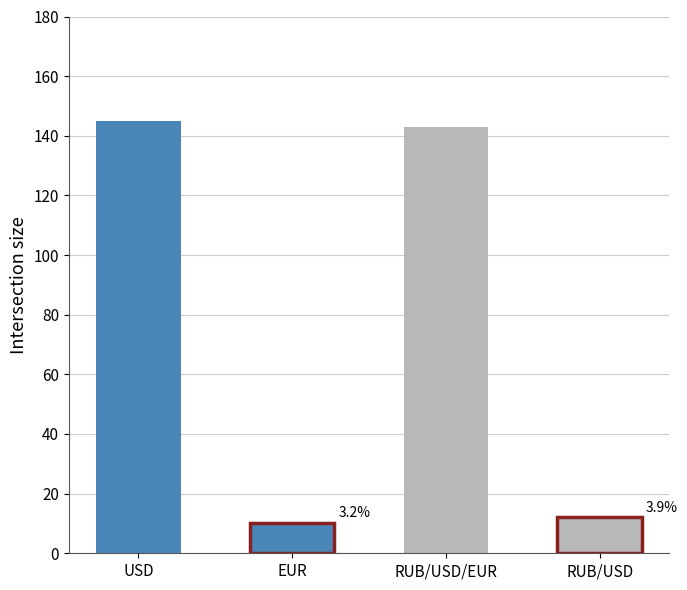

Rank the categories by value from lowest to highest.

EUR, RUB/USD, RUB/USD/EUR, USD